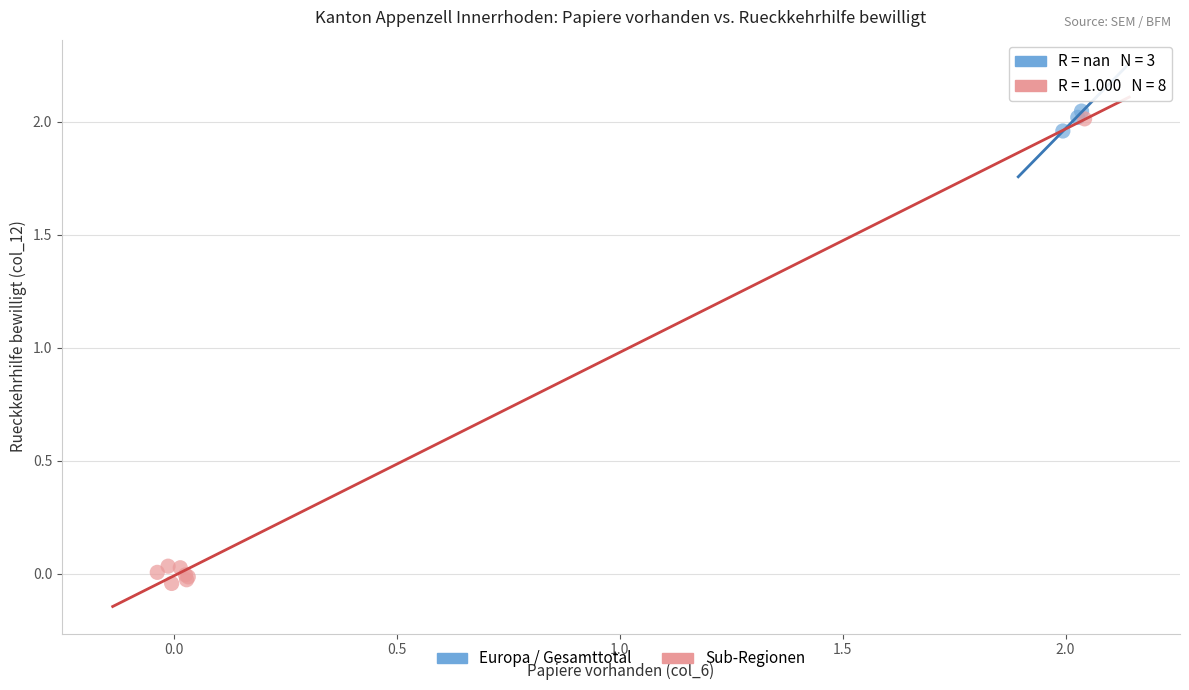

Which series reaches the minimum Y coordinate?

Sub-Regionen